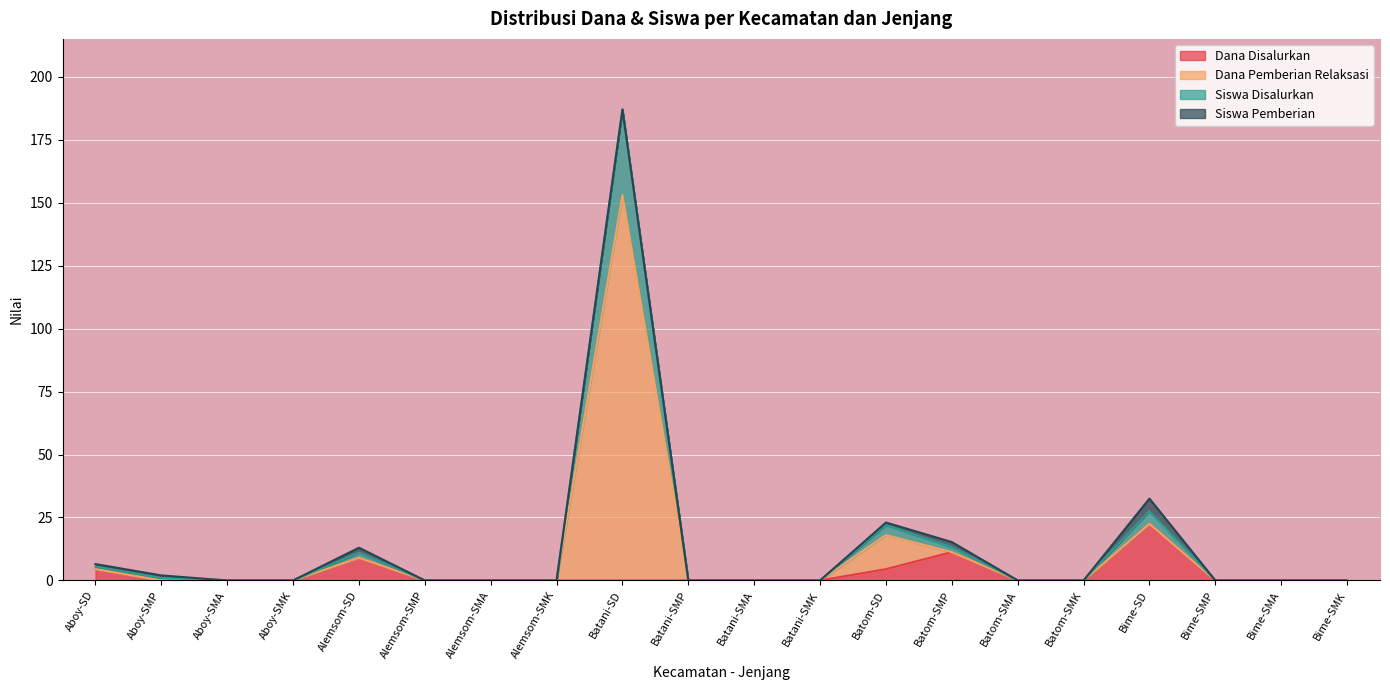

At which label does Dana Disalurkan reach its peak?

Bime-SD